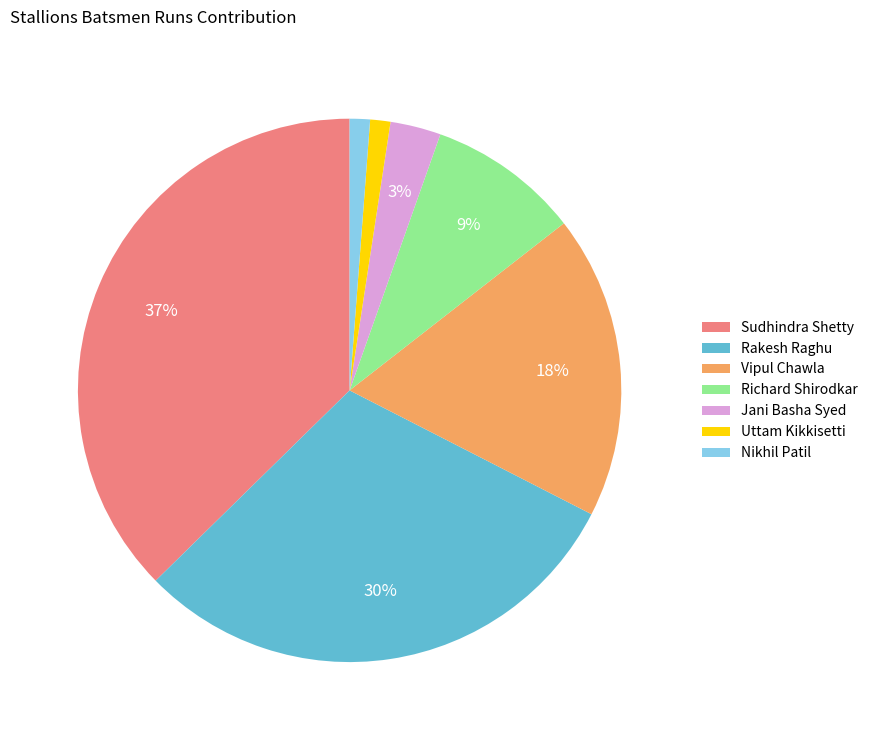

Which has a higher value, Sudhindra Shetty or Richard Shirodkar?

Sudhindra Shetty